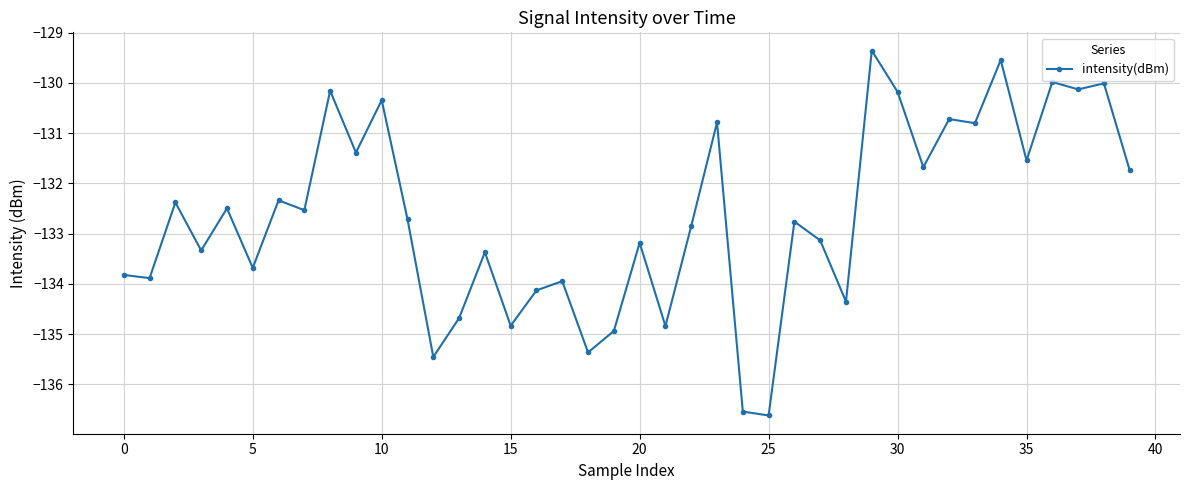

Is this an area chart (filled region under the line)?

No